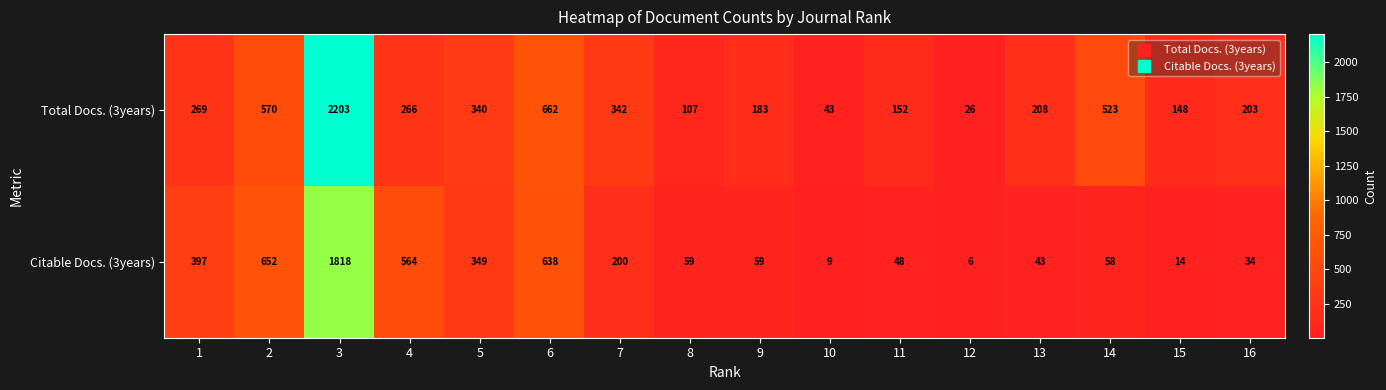

The value of Total Docs. (3years) at 2 is 570. True or false?

True